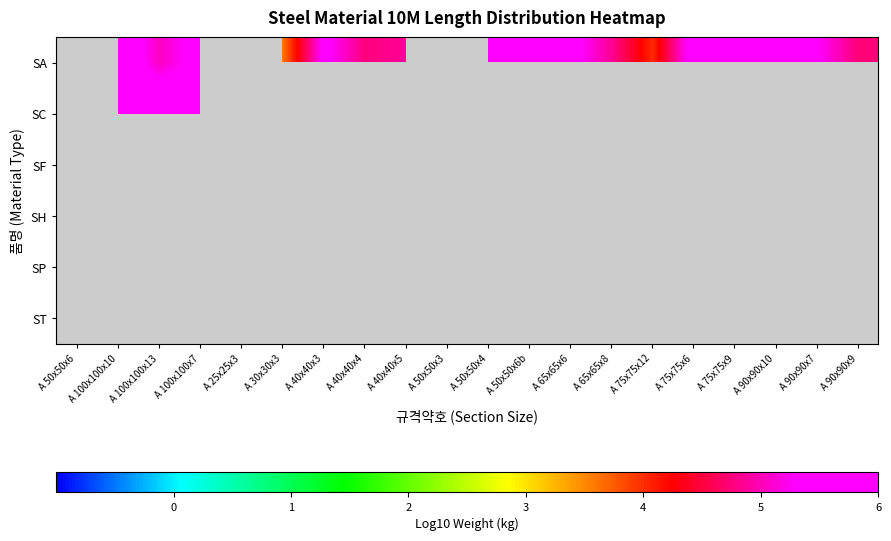

What is the sum of the SA values at A 75x75x6 and A 100x100x7?

11.0